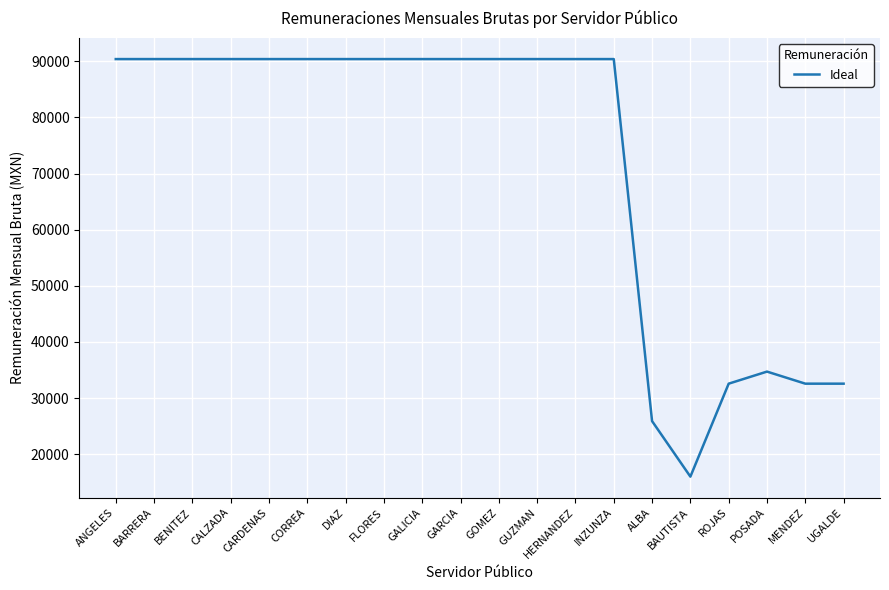

Read the value at BARRERA.

90376.1